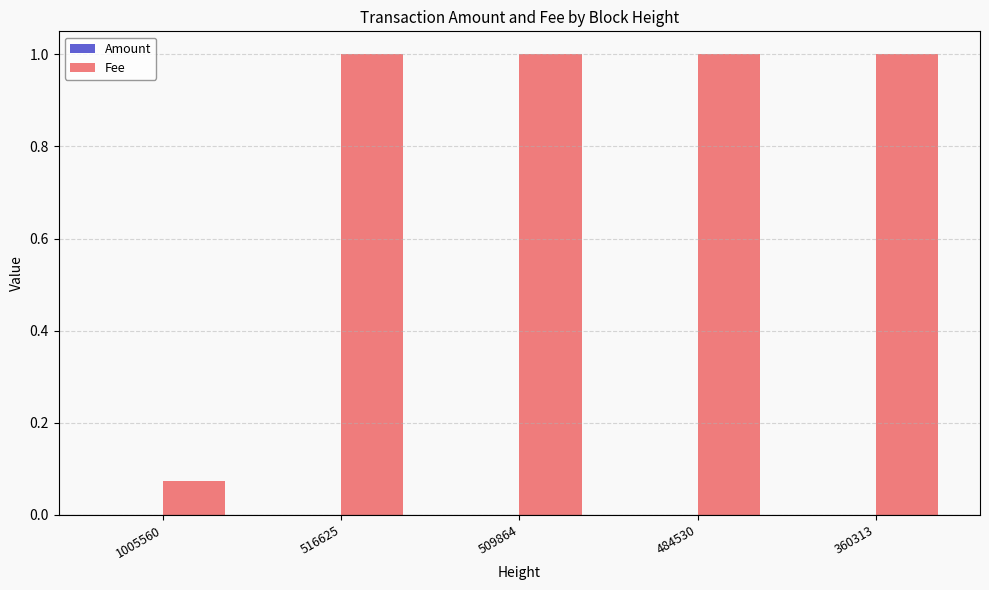

What is the sum of the Fee values at 360313 and 509864?

2.0